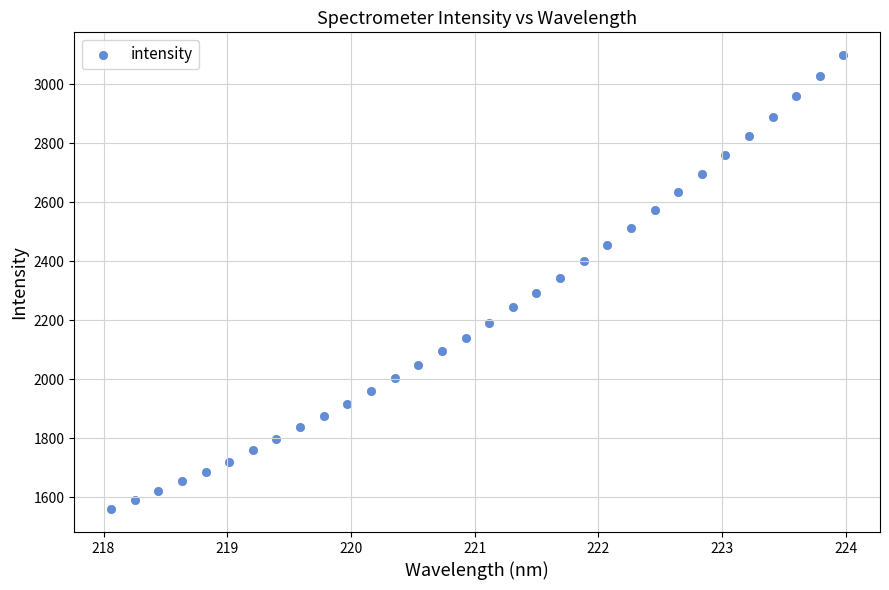

What is the range of Y values (max minus min)?

1540.4